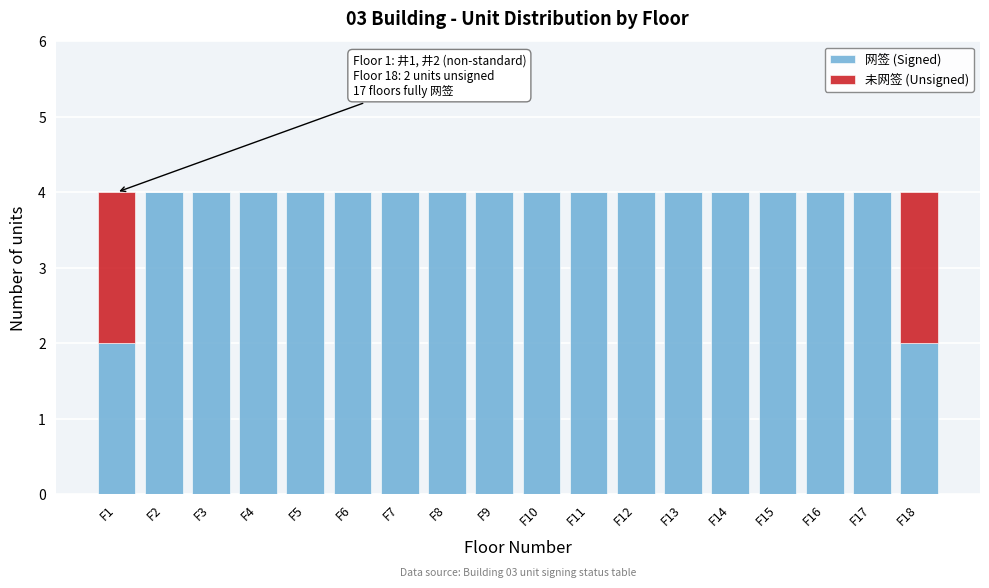

What is the maximum value for 网签 (Signed)?

4